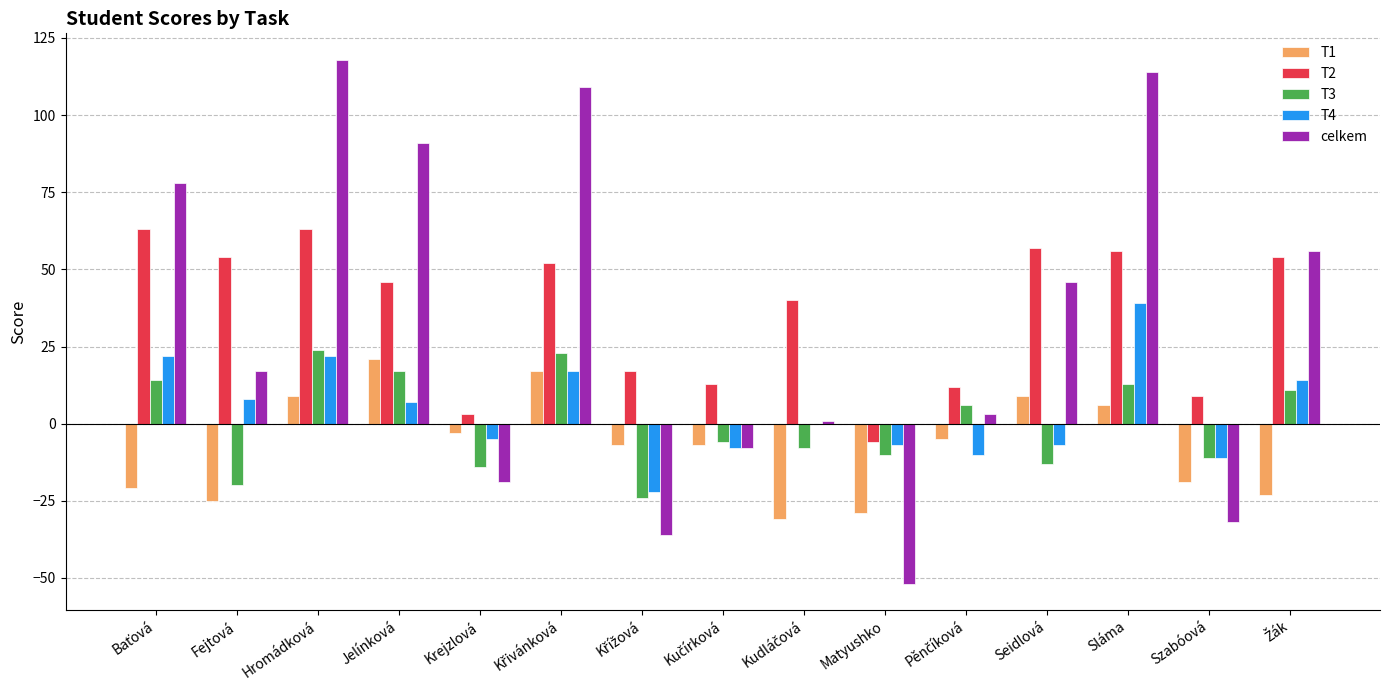

At which category does the chart reach its peak across all series?

Hromádková